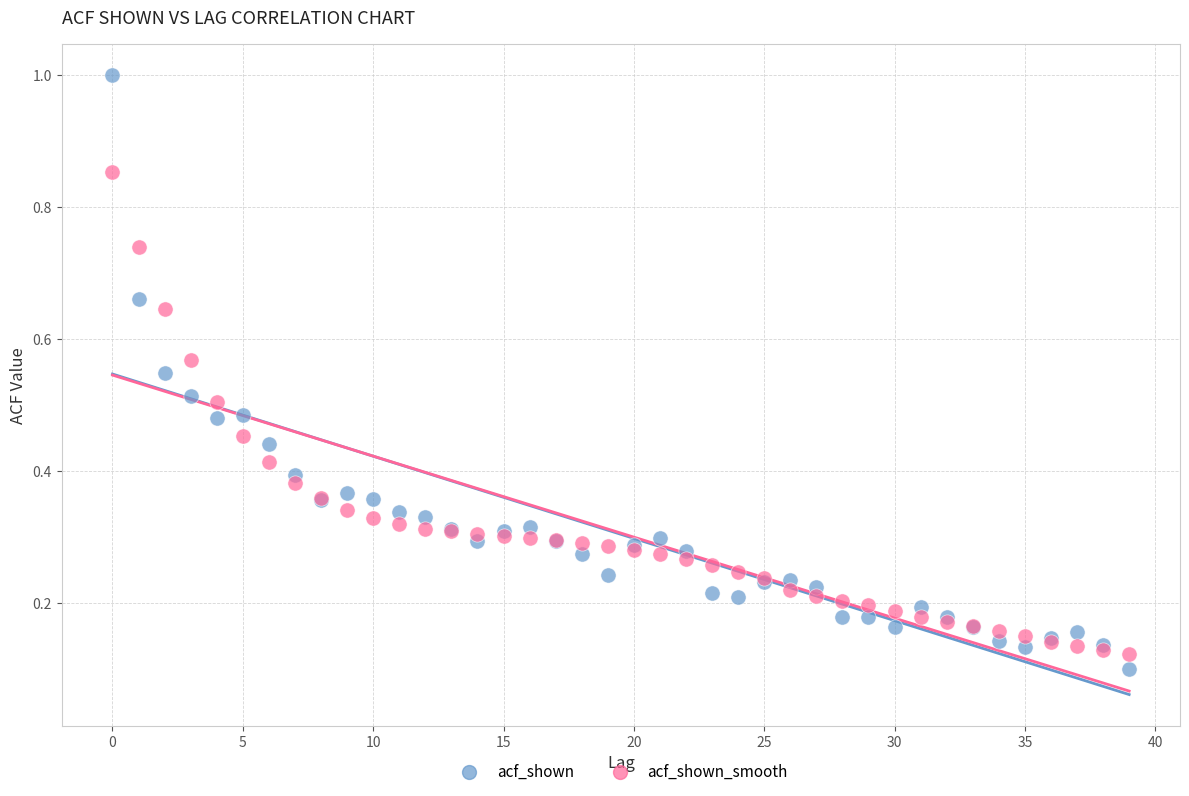

Which series reaches the minimum Y coordinate?

acf_shown